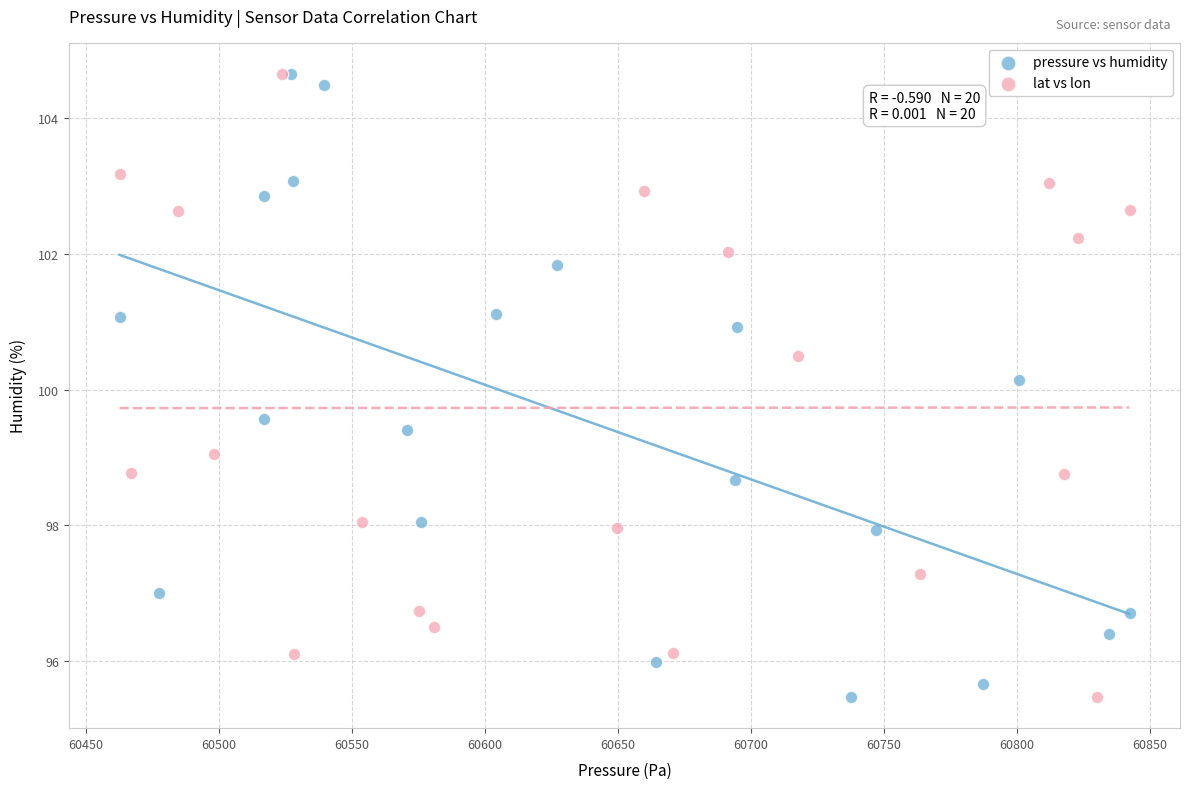

What are all the series names shown in the legend?

pressure vs humidity, lat vs lon